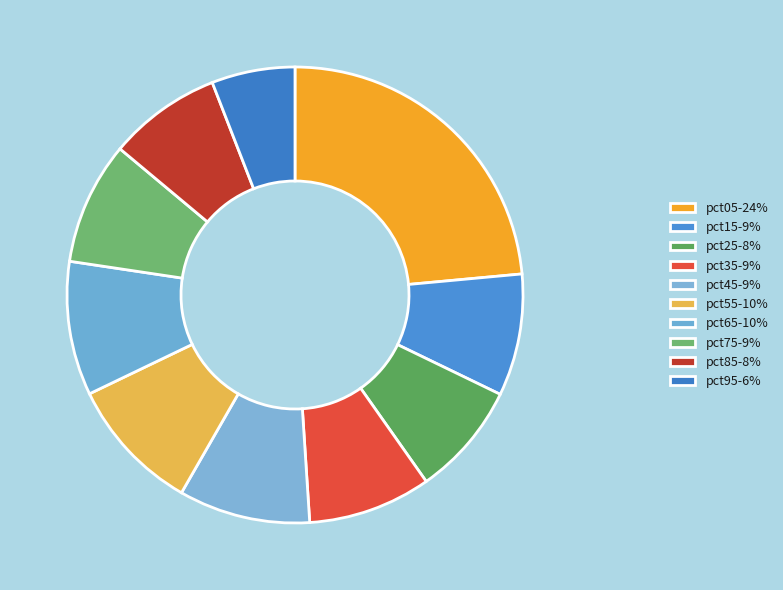

How many slices are in this pie chart?

10